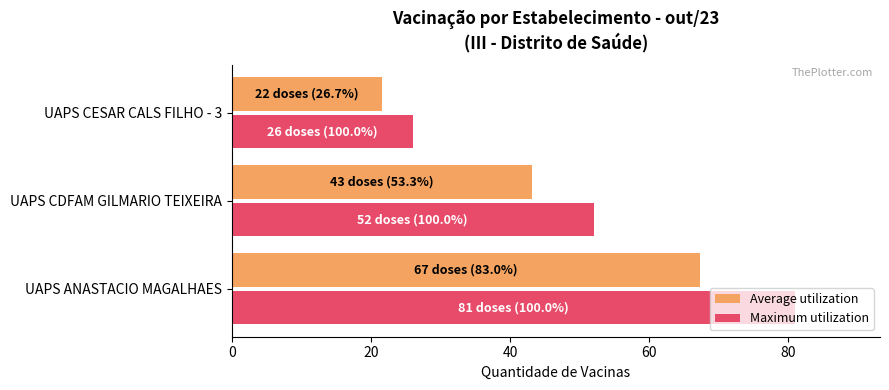

What is the spread (max minus min) of values at UAPS CESAR CALS FILHO - 3?

4.4